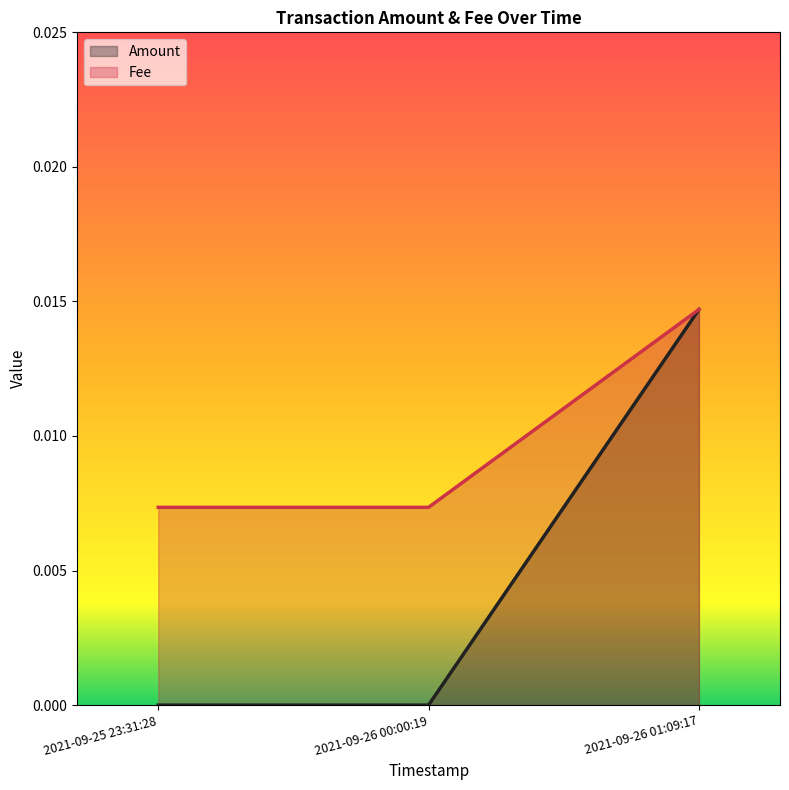

True or false: Fee has a value of 0.0 at 2021-09-25 23:31:28.

True